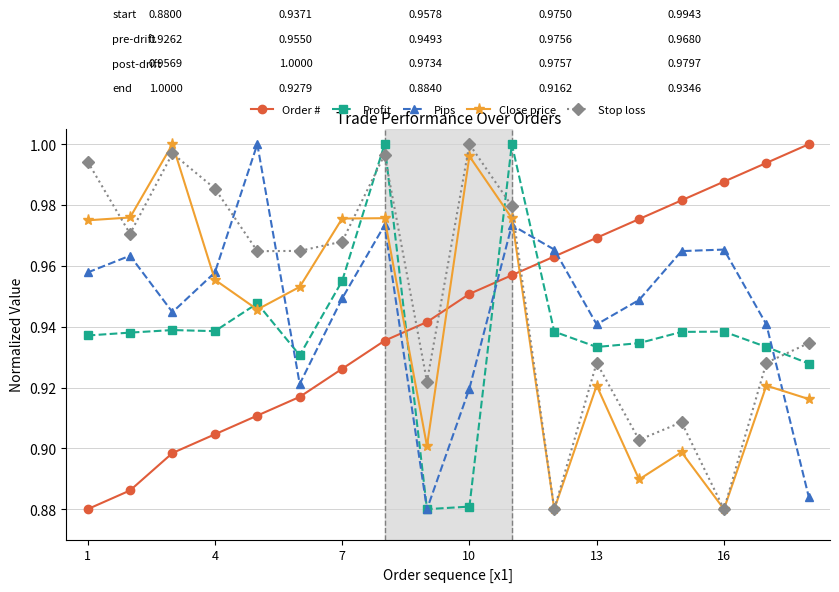

How many interior local peaks does the Pips series have?

5